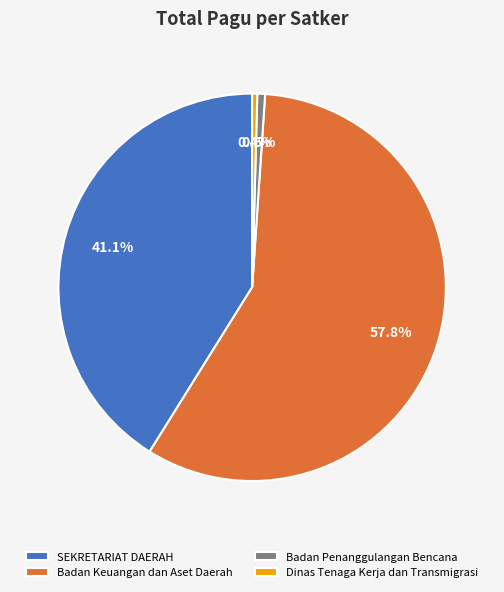

Does any single category account for the majority?

Yes